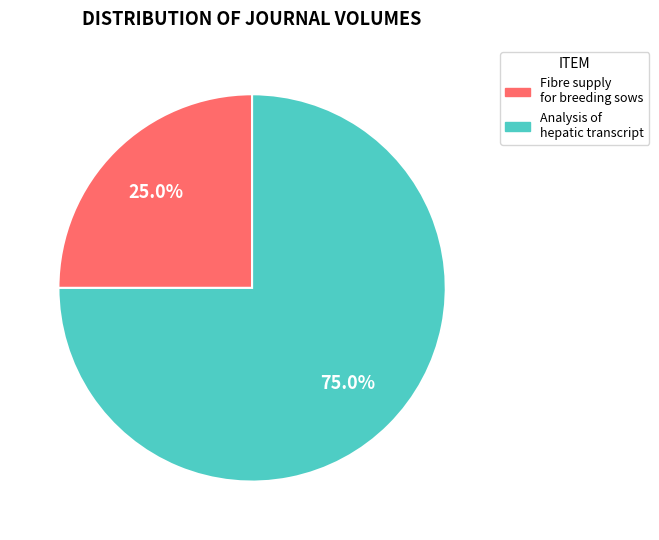

How many slices are in this pie chart?

2